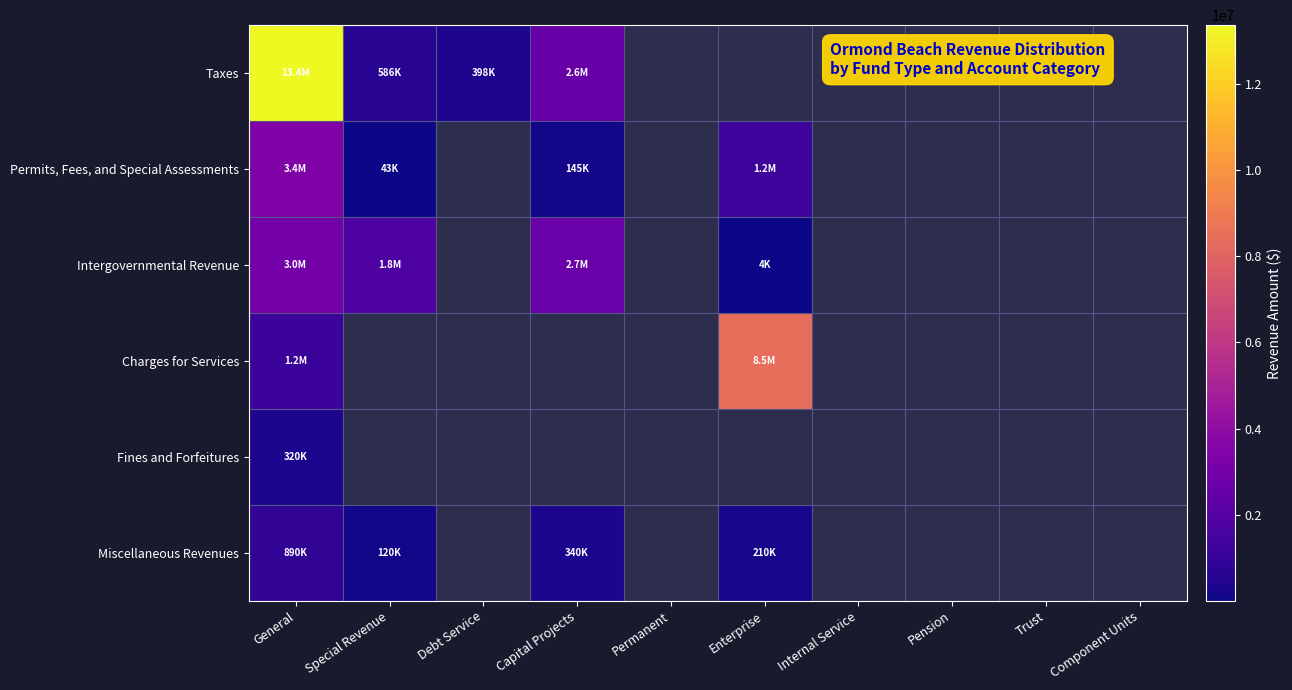

What is the smallest value displayed?

4000.0